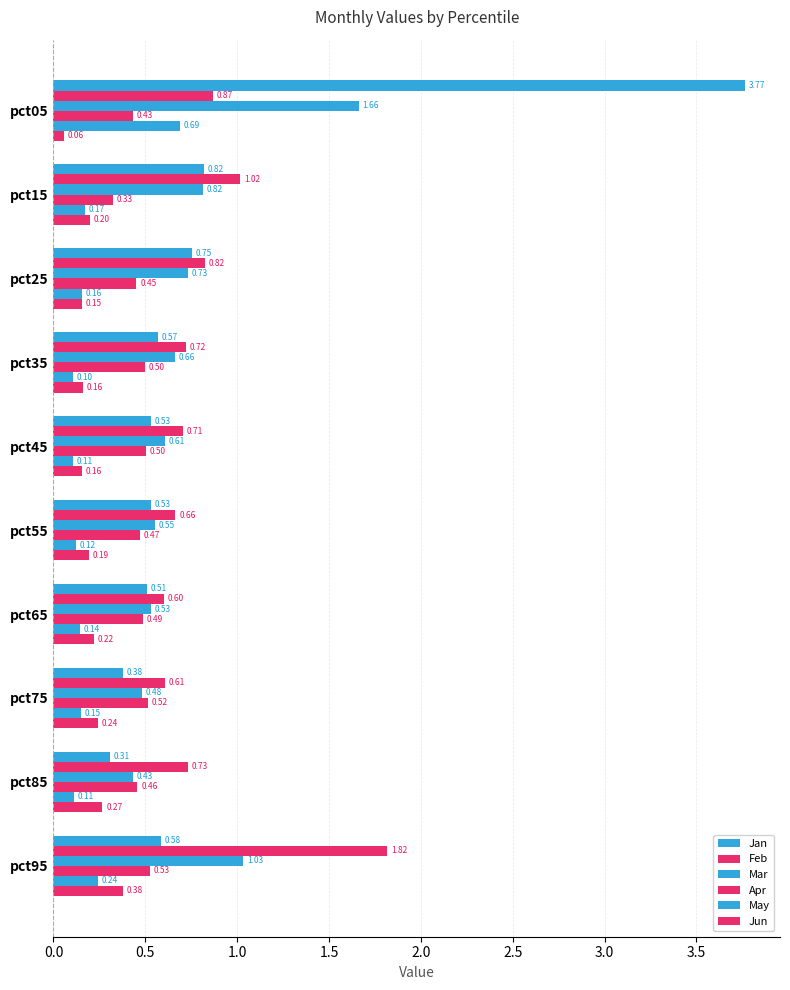

What is the value of the Apr bar at the 3rd from the left?

0.5